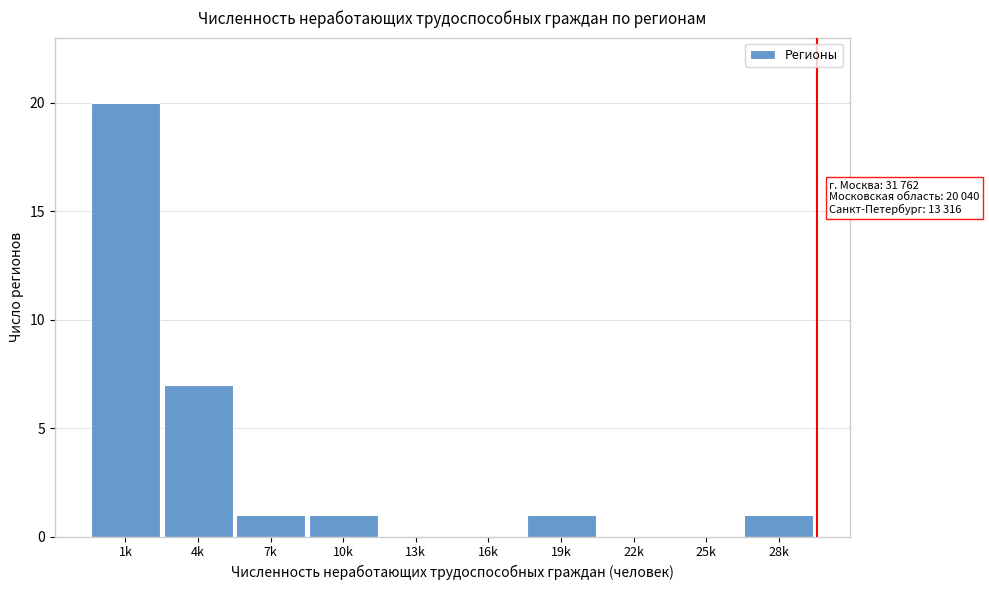

Reading left to right, transcribe all the data shown in this chart.

1k=20	4k=7	7k=1	10k=1	13k=0	16k=0	19k=1	22k=0	25k=0	28k=1